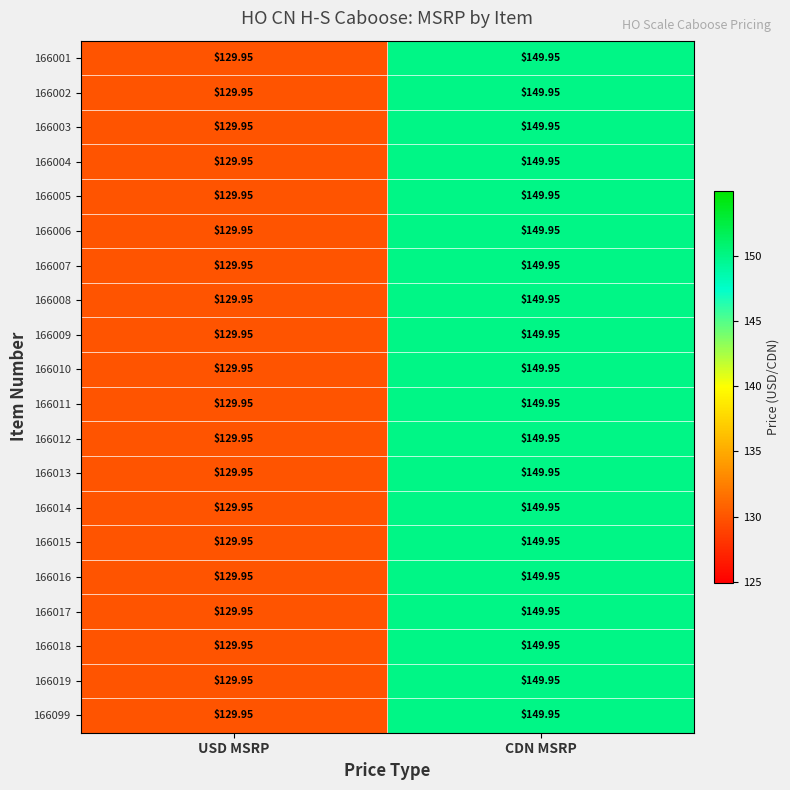

At how many categories does at least one series exceed 136?

1